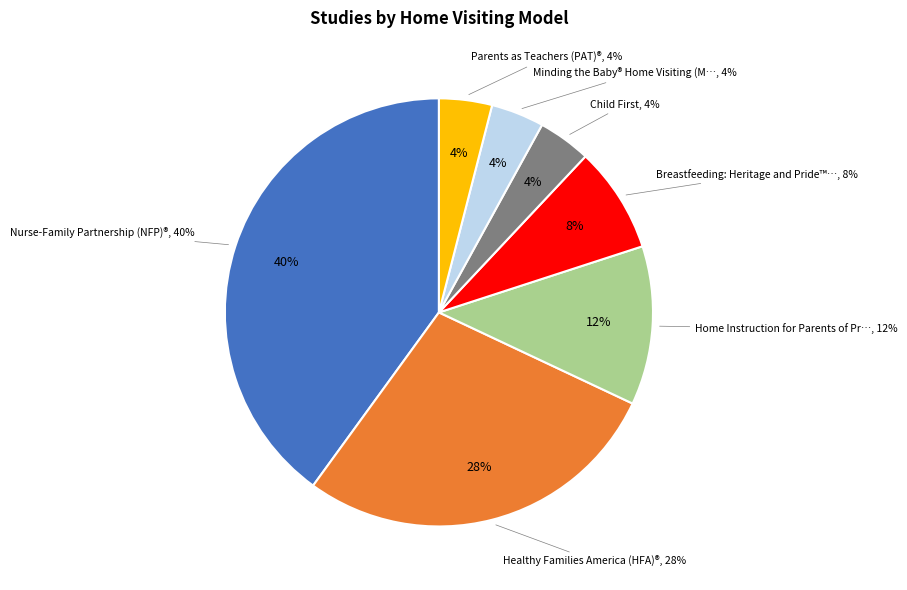

To the nearest percent, what is the difference between the largest and smallest slice percentages?

36%